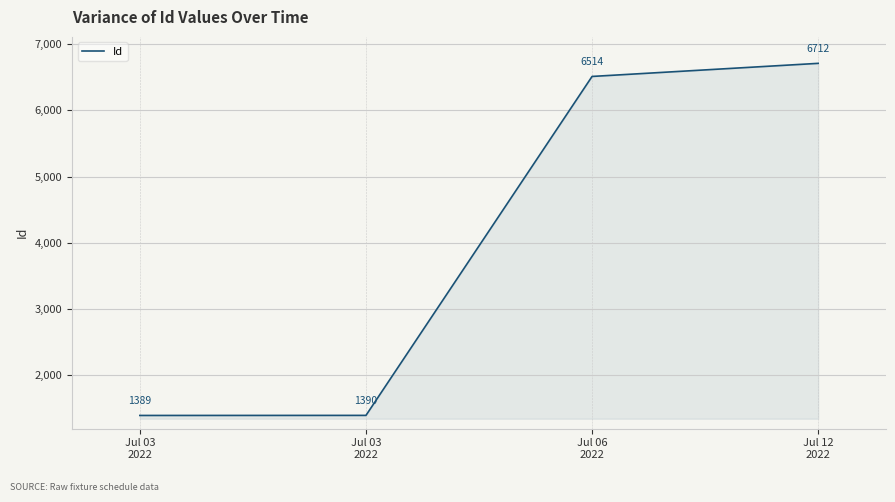

How many values are below 6514?

2